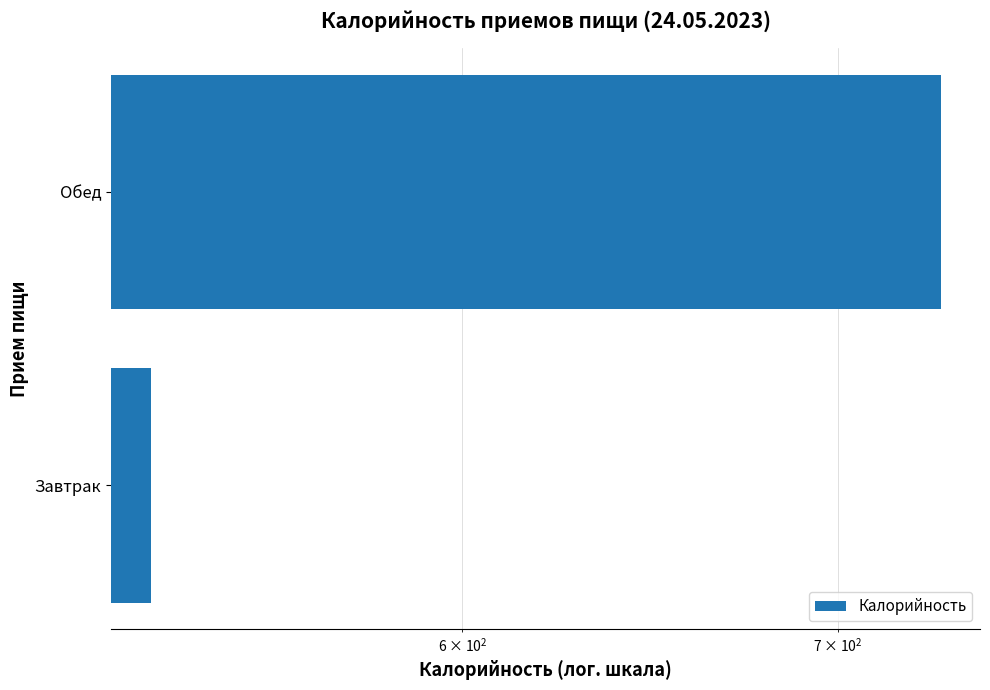

What is the difference between the values at Завтрак and Обед?

202.1